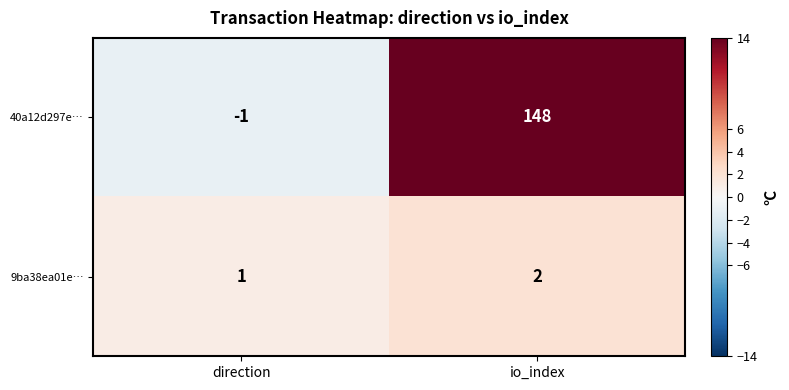

Which series has the largest range (max minus min)?

40a12d297e…